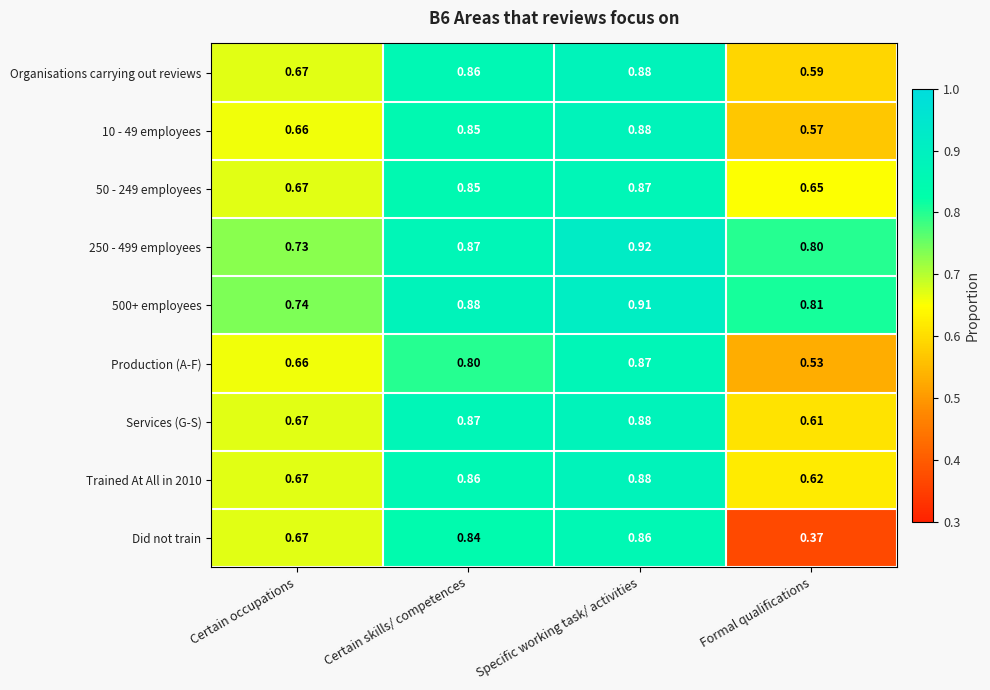

Which series has the widest spread of values?

Did not train